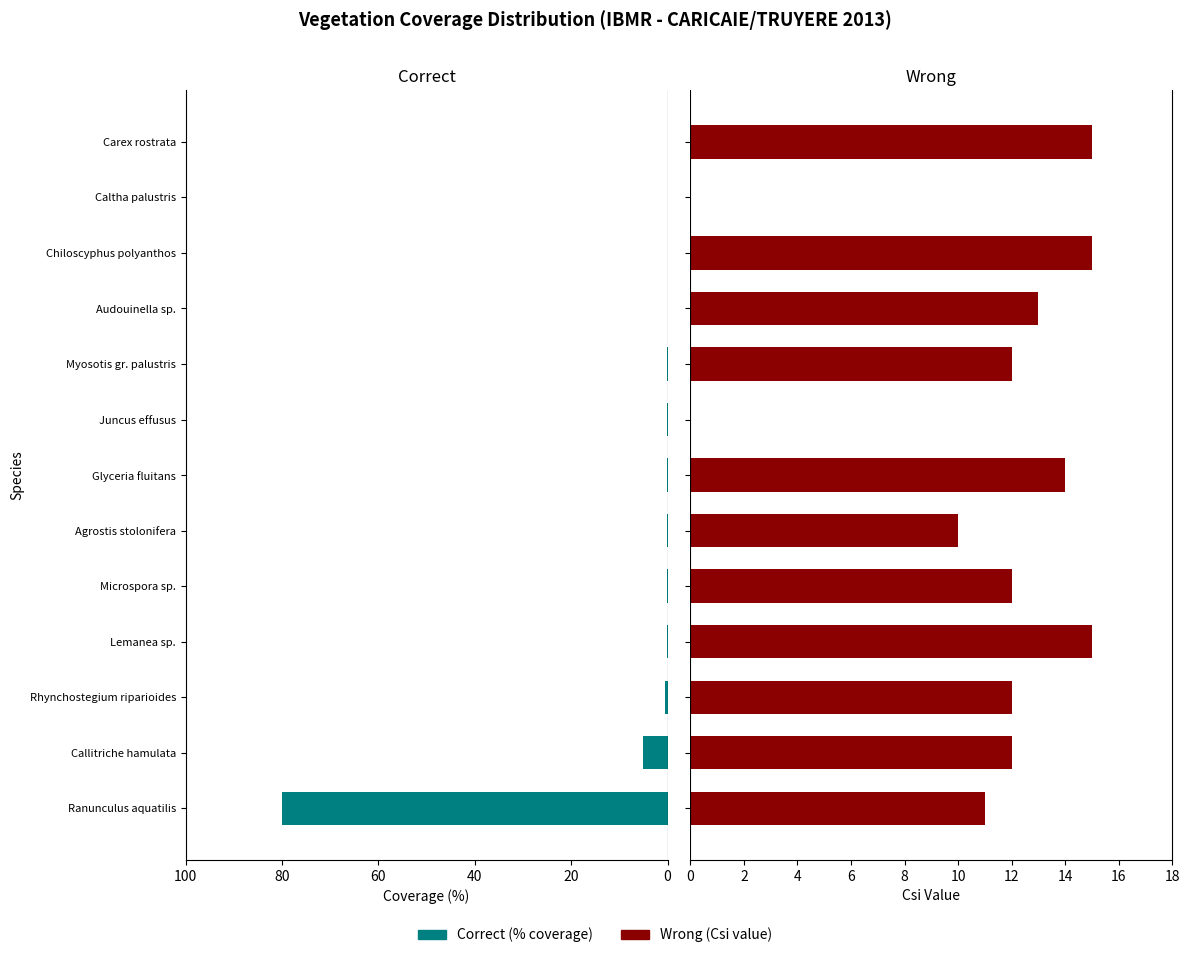

What is the sum of all Wrong values?

141.0